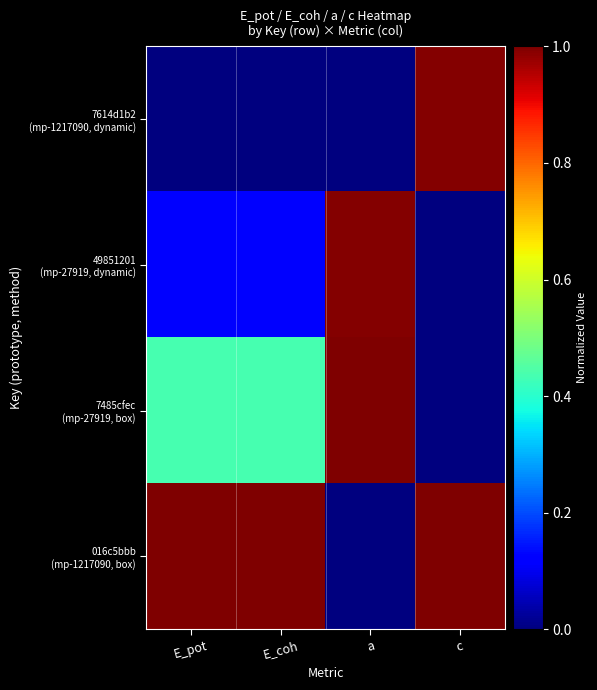

Count the number of categories in the chart.

4